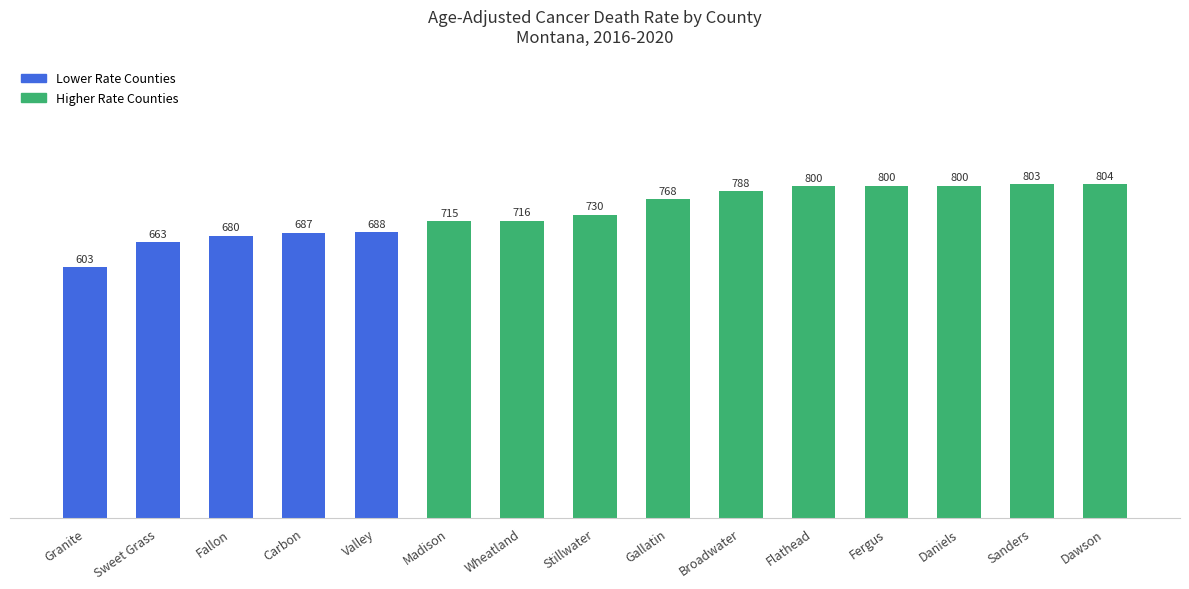

What is the label of the 7th bar from the right?

Gallatin